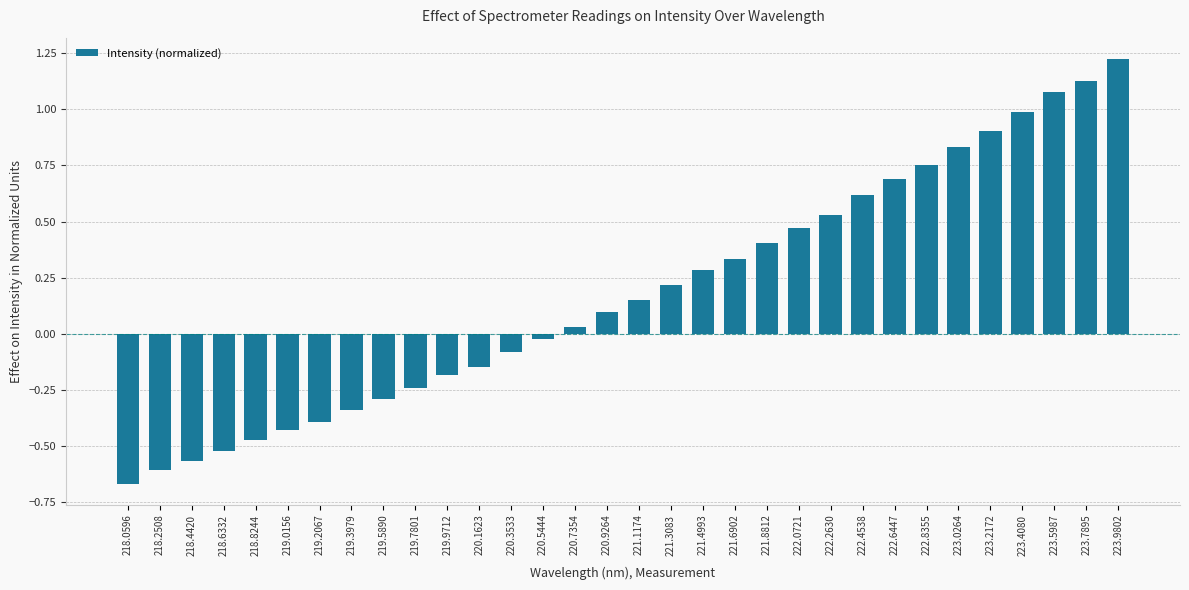

What is the sum of all values?

5.8